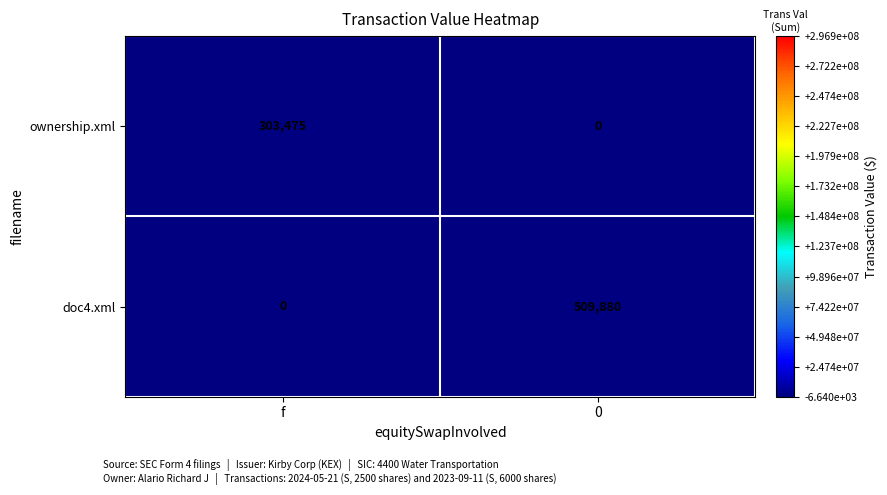

How many series are shown in this chart?

2